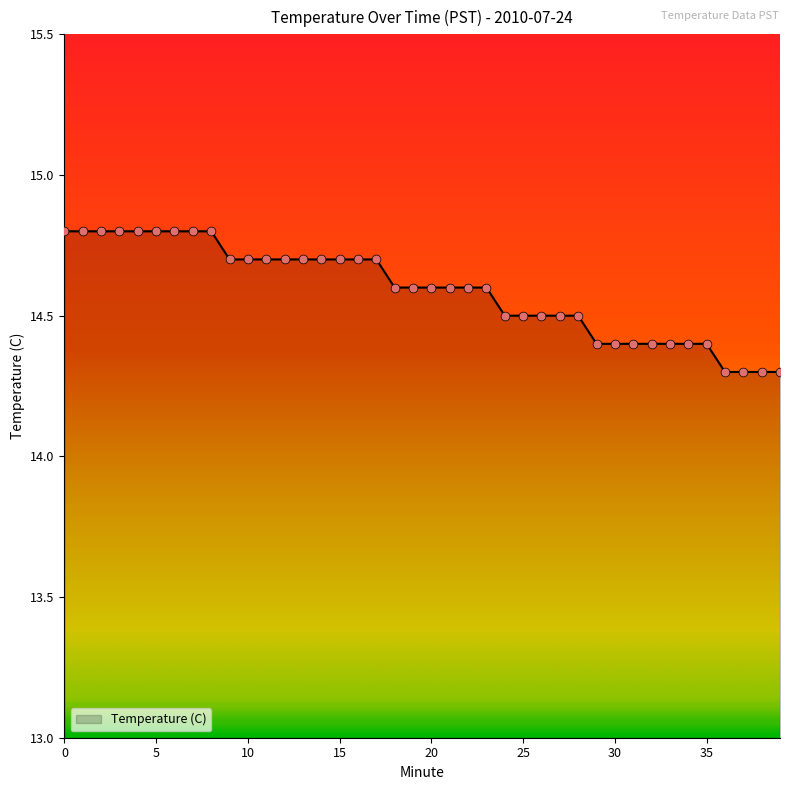

What is the difference between the maximum and minimum values?

0.5